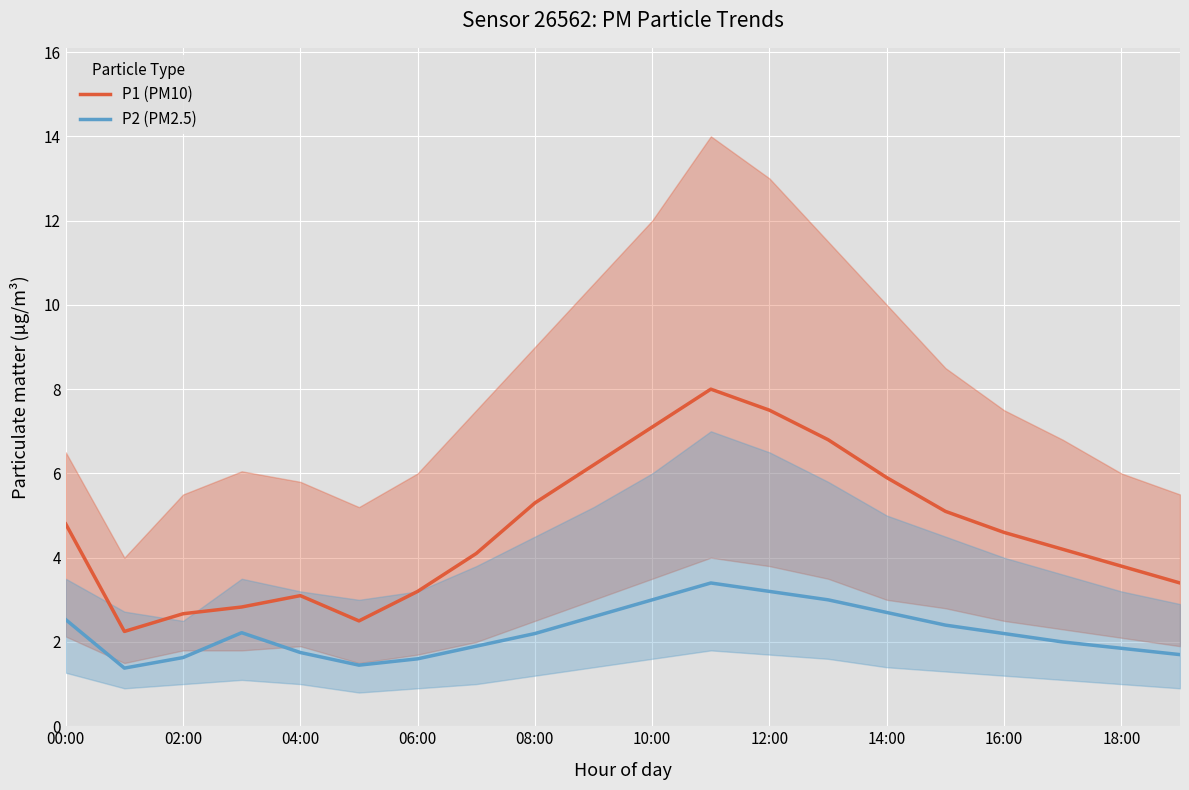

At which label does P1 (PM10) first exceed 4?

00:00